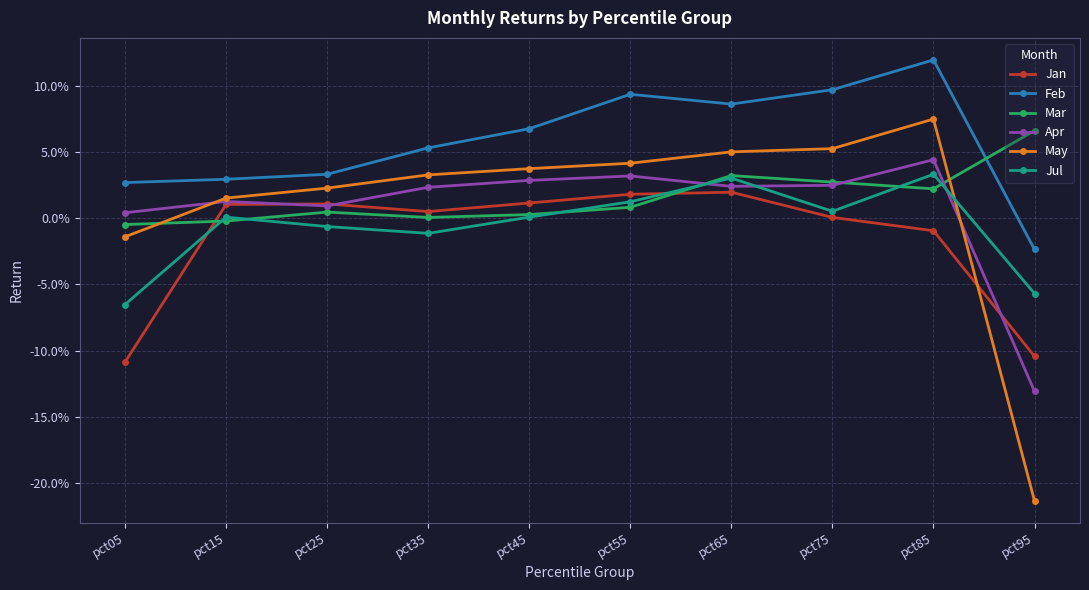

Reading left to right, what are all the values shown in this chart?

Jan: -0.1	0.0	0.0	0.0	0.0	0.0	0.0	0.0	-0.0	-0.1
Feb: 0.0	0.0	0.0	0.1	0.1	0.1	0.1	0.1	0.1	-0.0
Mar: -0.0	-0.0	0.0	0.0	0.0	0.0	0.0	0.0	0.0	0.1
Apr: 0.0	0.0	0.0	0.0	0.0	0.0	0.0	0.0	0.0	-0.1
May: -0.0	0.0	0.0	0.0	0.0	0.0	0.0	0.1	0.1	-0.2
Jul: -0.1	0.0	-0.0	-0.0	0.0	0.0	0.0	0.0	0.0	-0.1